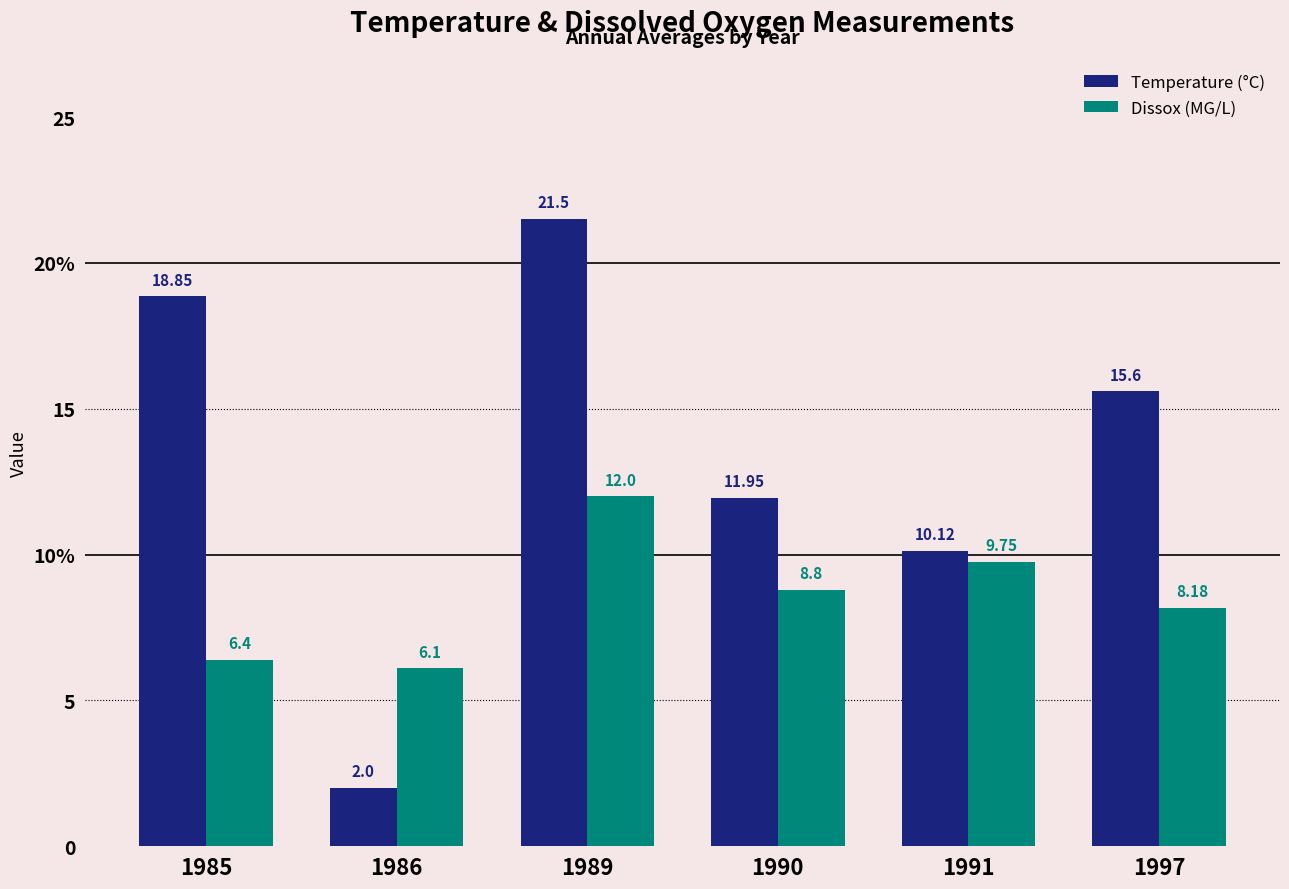

What are all the series names shown in the legend?

Temperature (°C), Dissox (MG/L)